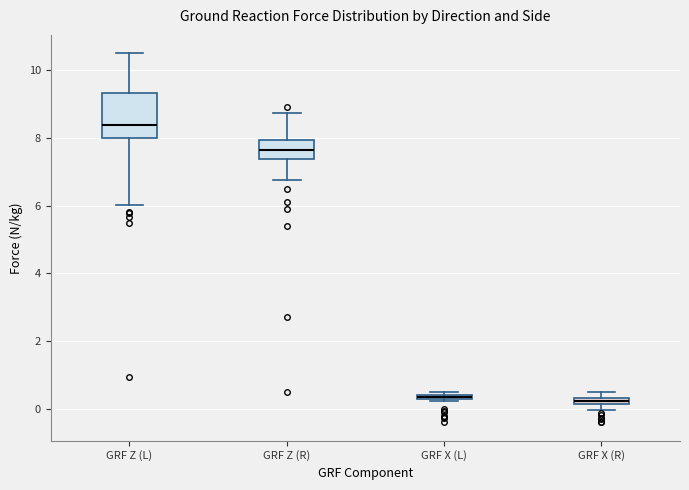

Where is the upper edge of the box for GRF X (R) on the y-axis? The values are not printed on the chart, so give them approximately, as read against the axis.

0.4